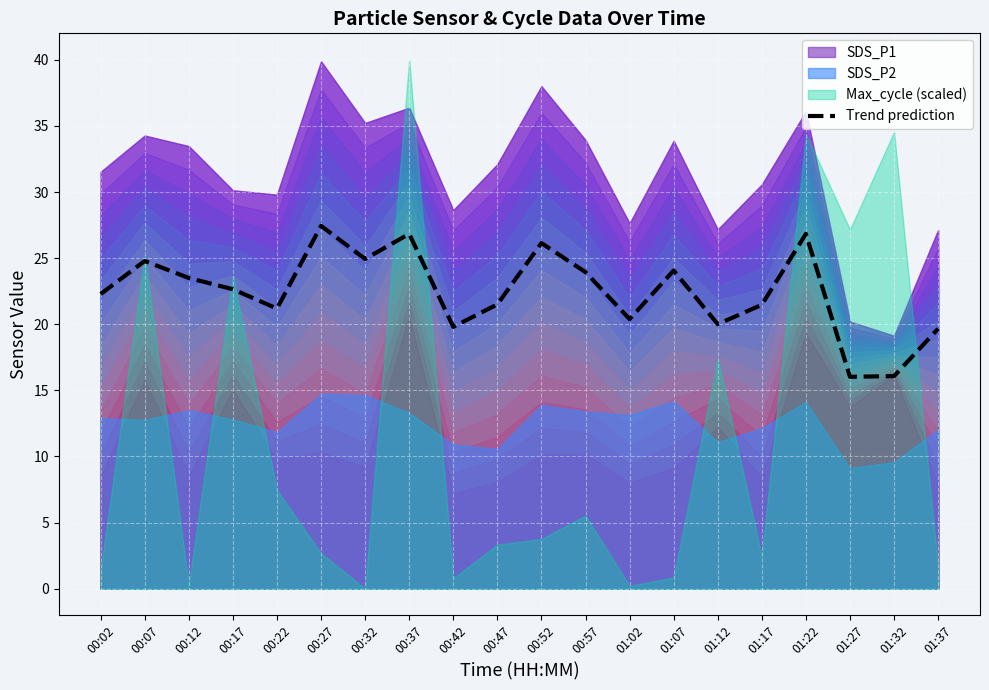

Reading left to right, extract all data points from this chart.

00:02=22.3	00:07=24.8	00:12=23.5	00:17=22.6	00:22=21.2	00:27=27.4	00:32=24.9	00:37=26.8	00:42=19.8	00:47=21.5	00:52=26.1	00:57=23.9	01:02=20.4	01:07=24.1	01:12=20.0	01:17=21.5	01:22=26.8	01:27=16.0	01:32=16.1	01:37=19.7